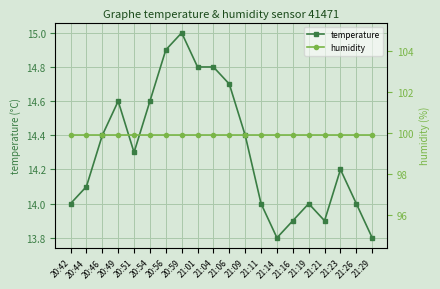

Where is the first local minimum for temperature?

20:51